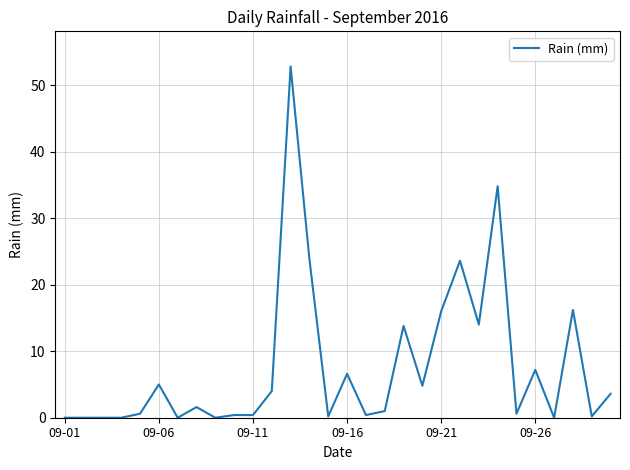

What is the maximum value shown in the chart?

52.8